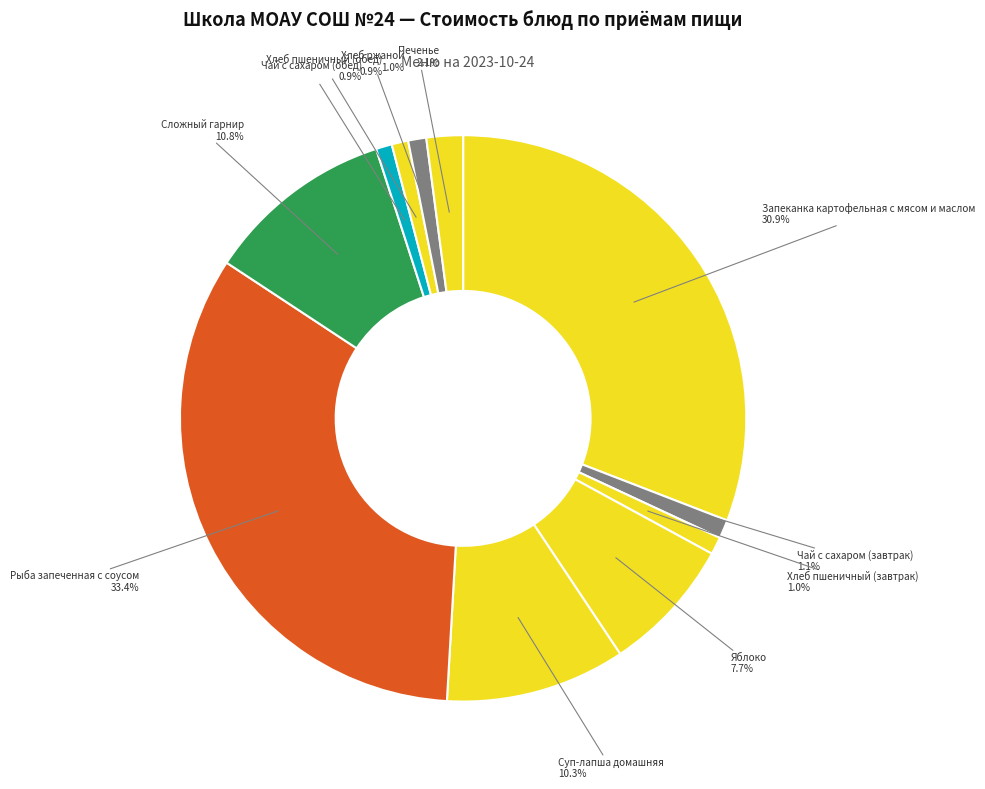

Count the number of slices in the pie.

11